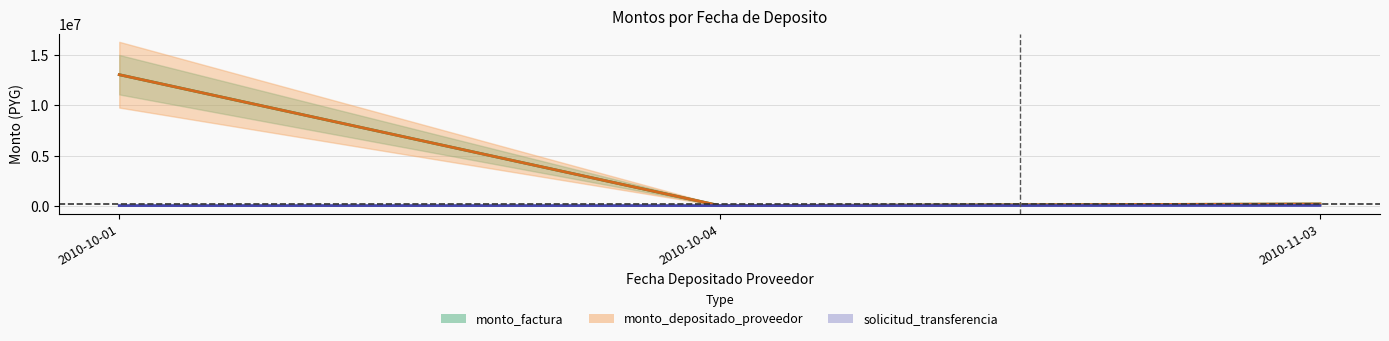

What is the label of the 1st point from the right?

2010-11-03